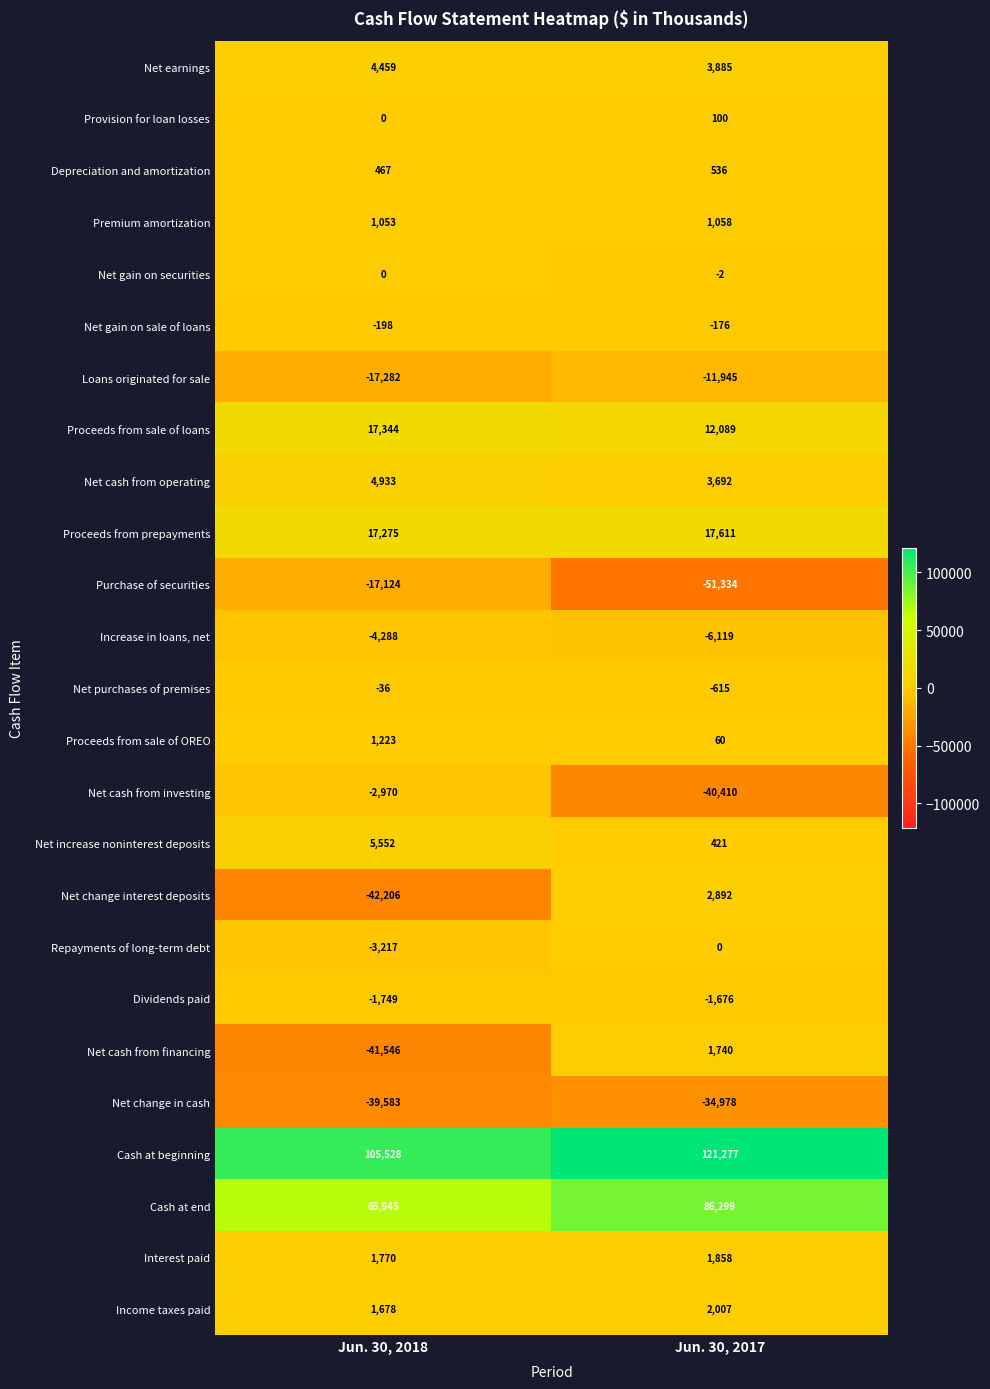

The value of Increase in loans, net at Jun. 30, 2018 is -2952. True or false?

False